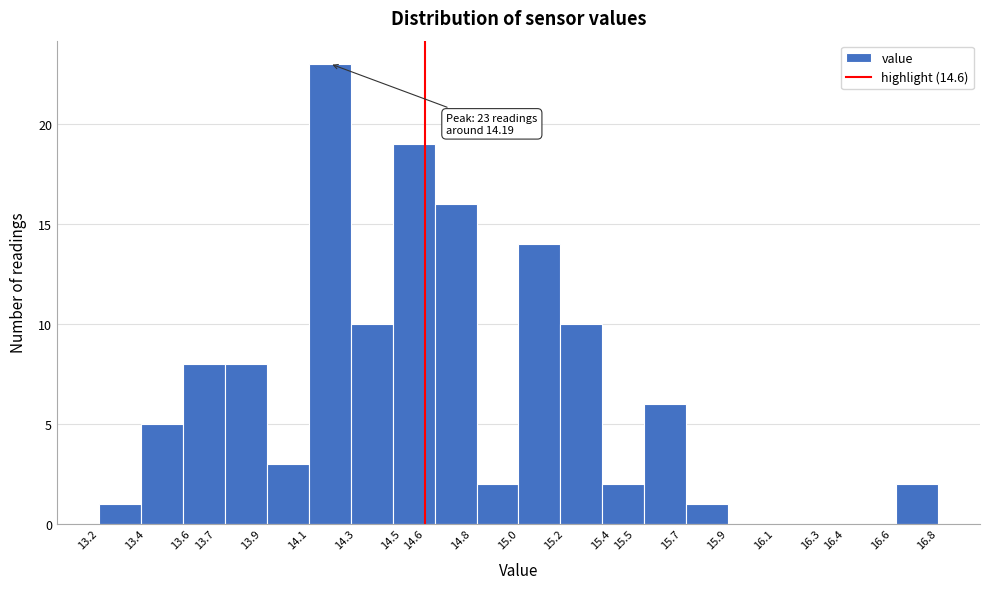

Which range on the x-axis has the tallest bar?

14.10 to 14.28